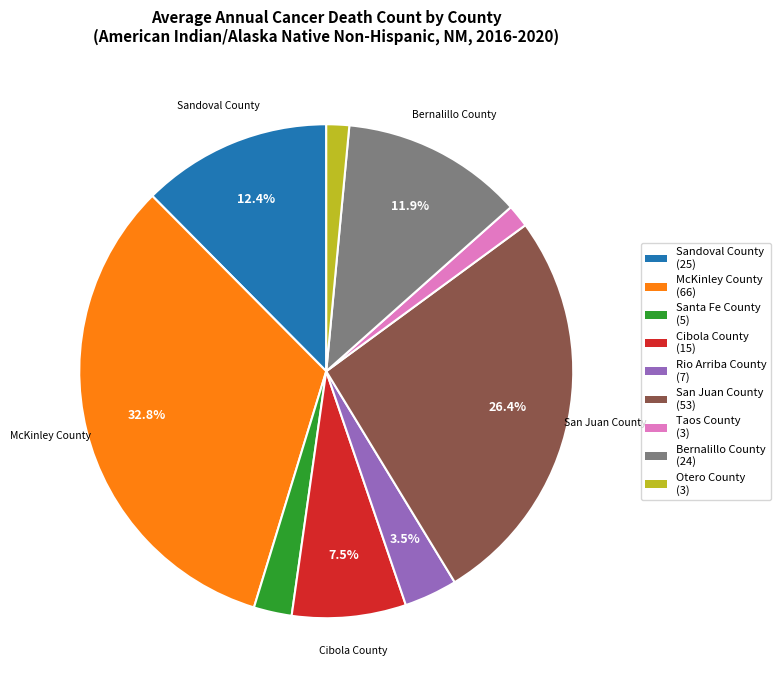

Does any single category account for the majority?

No